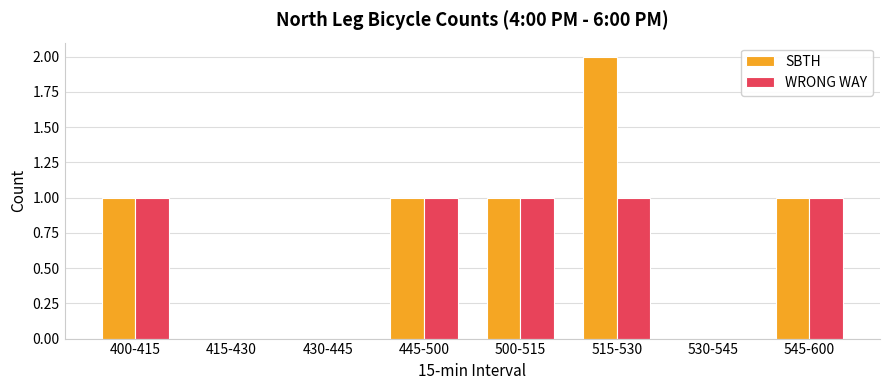

True or false: SBTH has a value of 2 at 445-500.

False